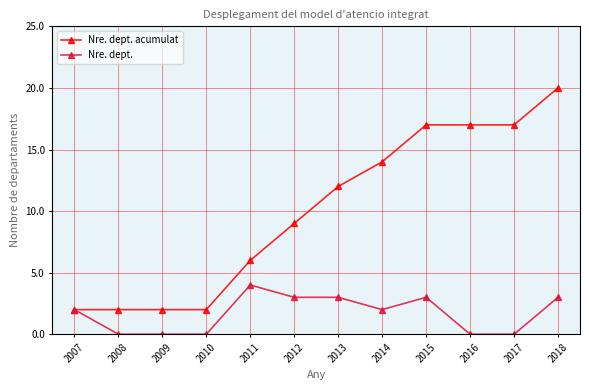

Is this an area chart (filled region under the line)?

No